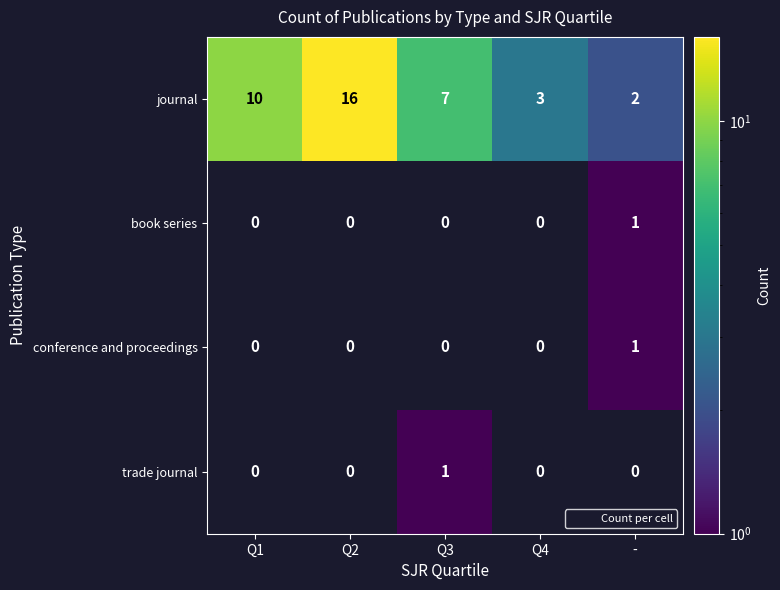

List the series in order of their peak value, lowest first.

journal, book series, conference and proceedings, trade journal